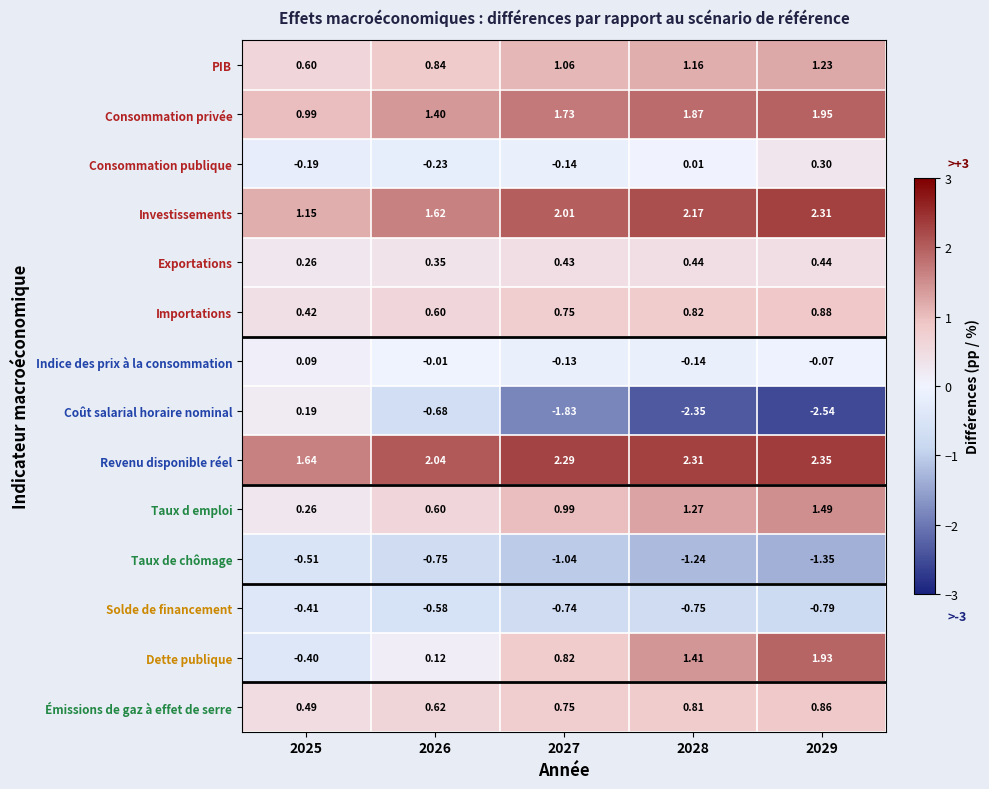

Rank the series at 2029 from lowest to highest value.

Coût salarial horaire nominal, Taux de chômage, Solde de financement, Indice des prix à la consommation, Consommation publique, Exportations, Émissions de gaz à effet de serre, Importations, PIB, Taux d emploi, Dette publique, Consommation privée, Investissements, Revenu disponible réel